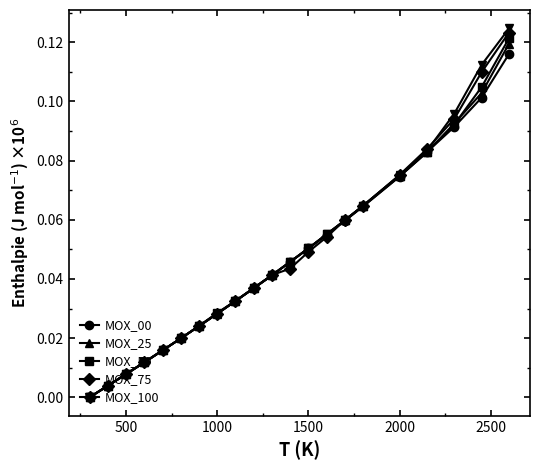

Which series ends up on top after the final intersection of MOX_100 and MOX_50?

MOX_100